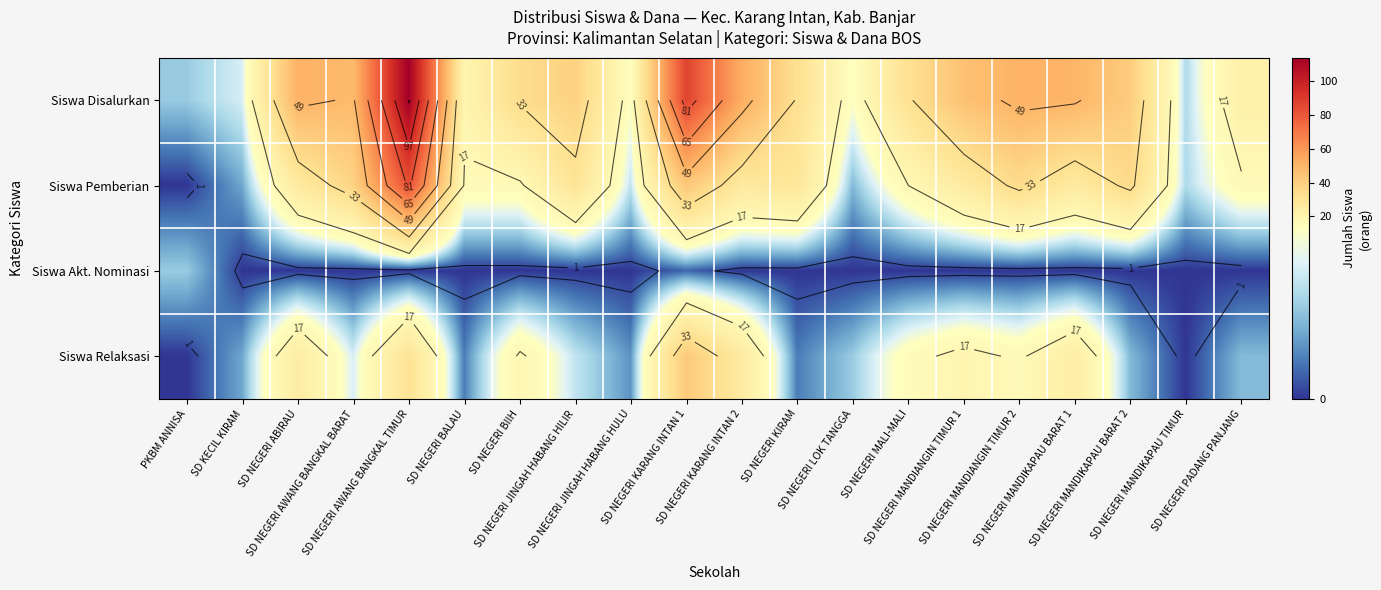

Rank the series by their average value, from lowest to highest.

Siswa Akt. Nominasi, Siswa Relaksasi, Siswa Pemberian, Siswa Disalurkan